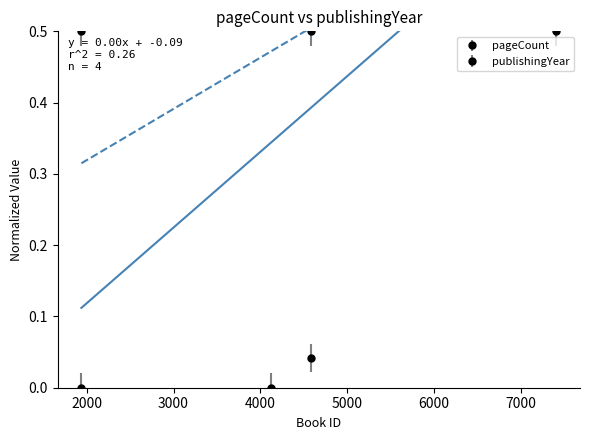

Where do publishingYear and pageCount first cross each other?

1938 and 4121